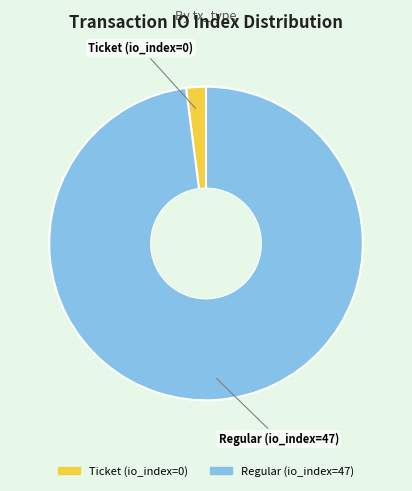

Which has a higher value, Regular (io_index=47) or Ticket (io_index=0)?

Regular (io_index=47)